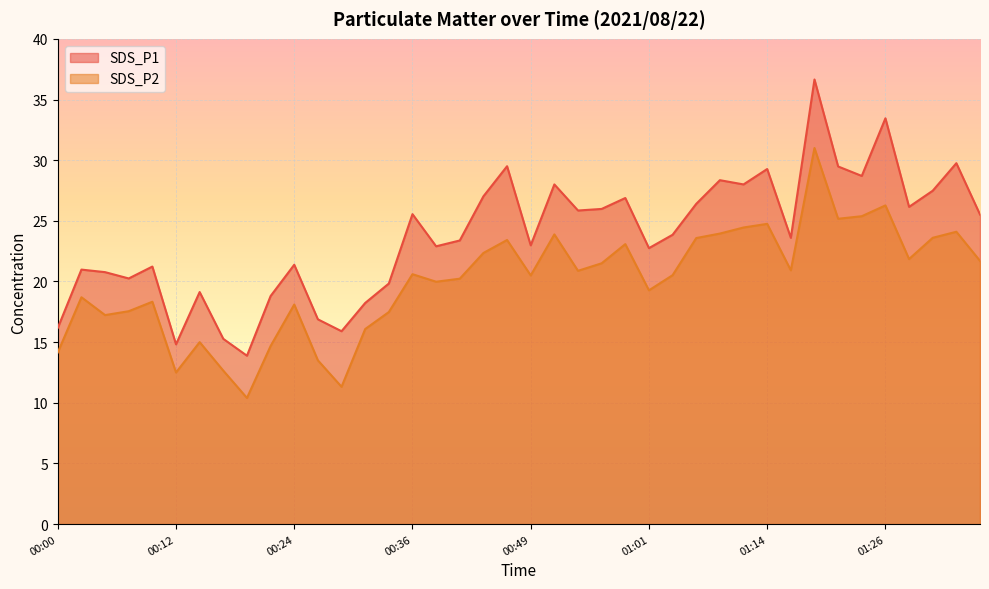

What is the total value across all series at 00:10?

39.6